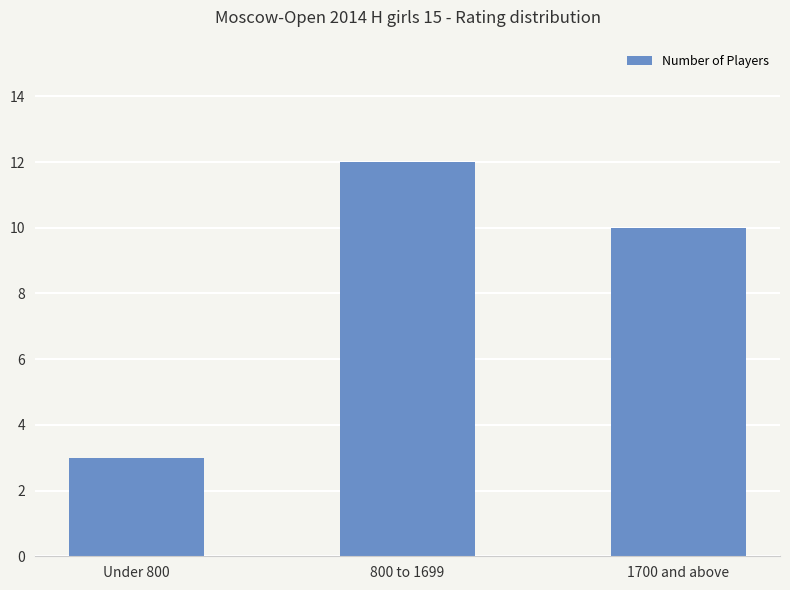

How many data points are less than 10?

1